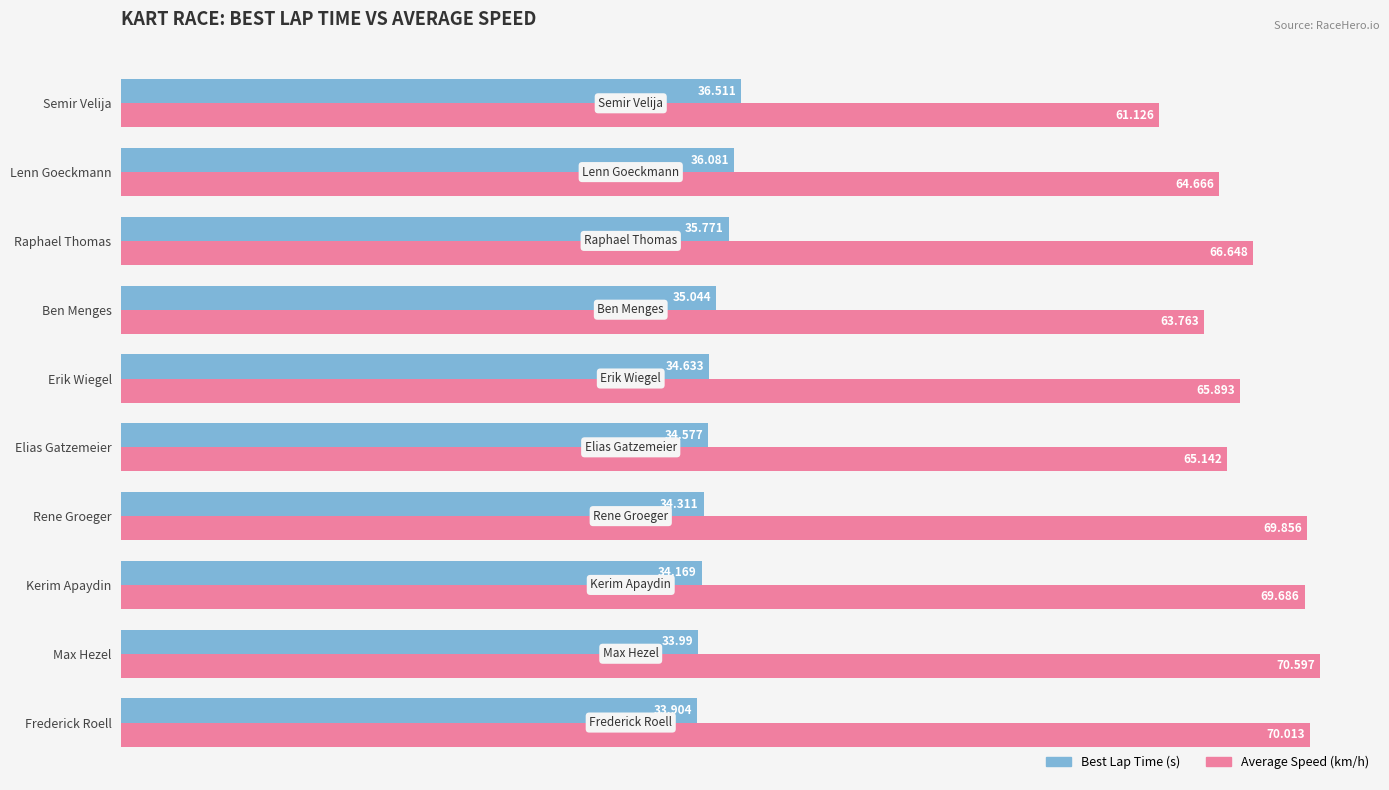

At which category does the chart reach its peak across all series?

Max Hezel